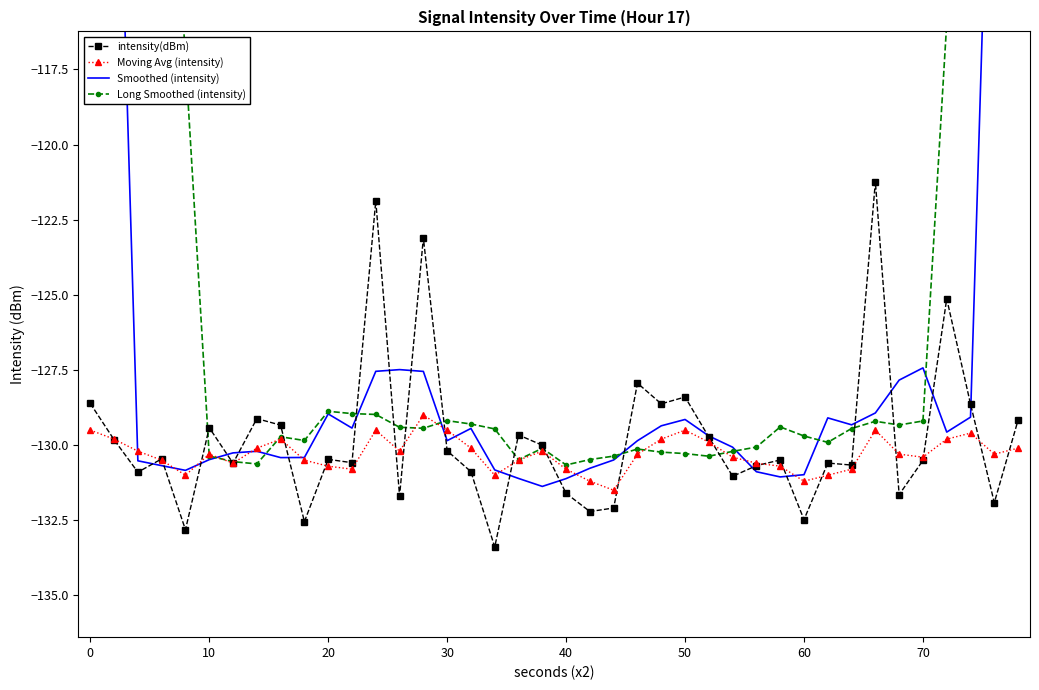

True or false: Moving Avg (intensity) has a value of -129.5 at 50.

True